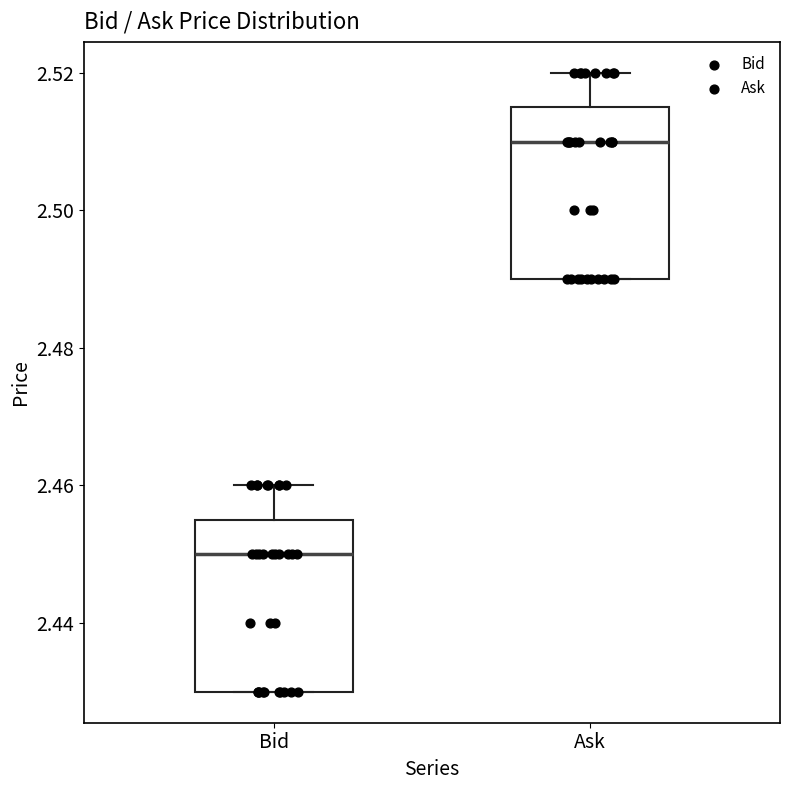

Which box's median line is the lowest?

Bid